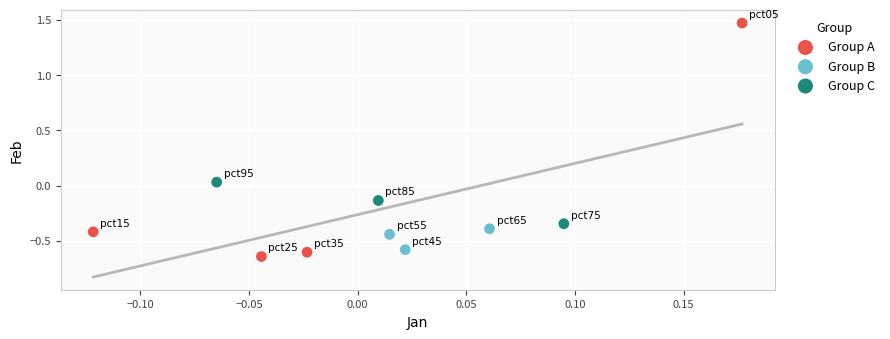

Which series contains the highest Y value?

Group A